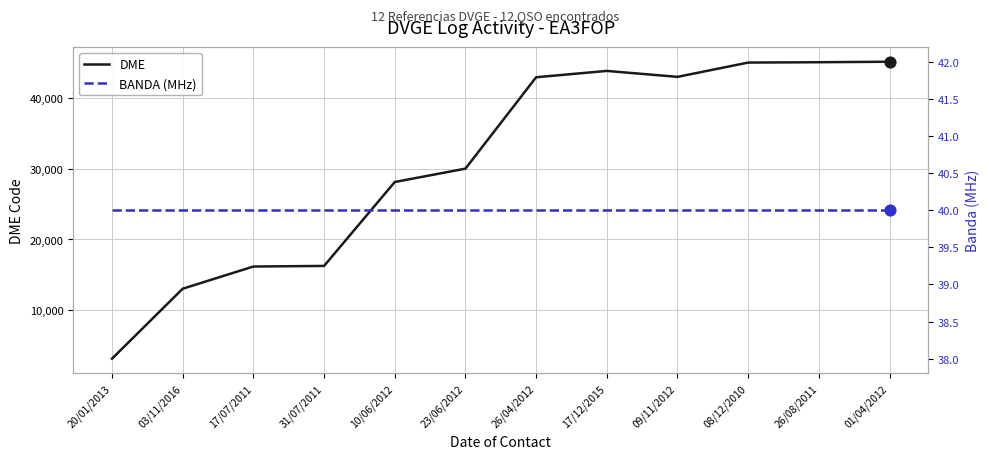

What is the total value across all series at 17/12/2015?

43941